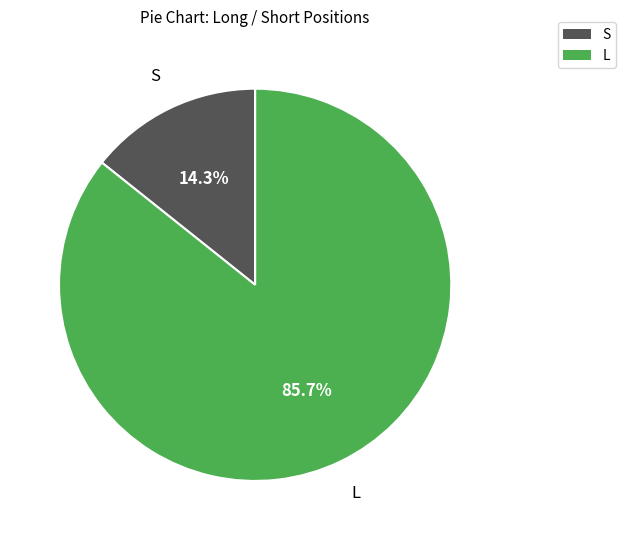

Which slice is the smallest?

S